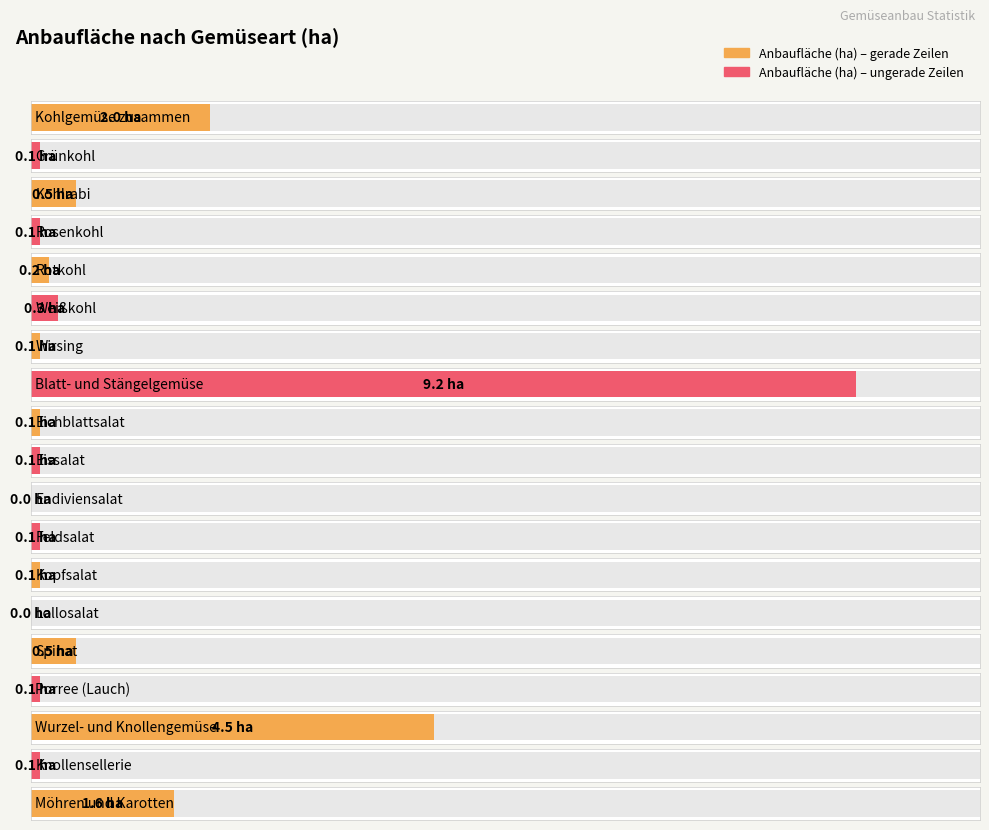

What is the change in value from Kohlgemüse zusammen to Wurzel- und Knollengemüse?

+2.5